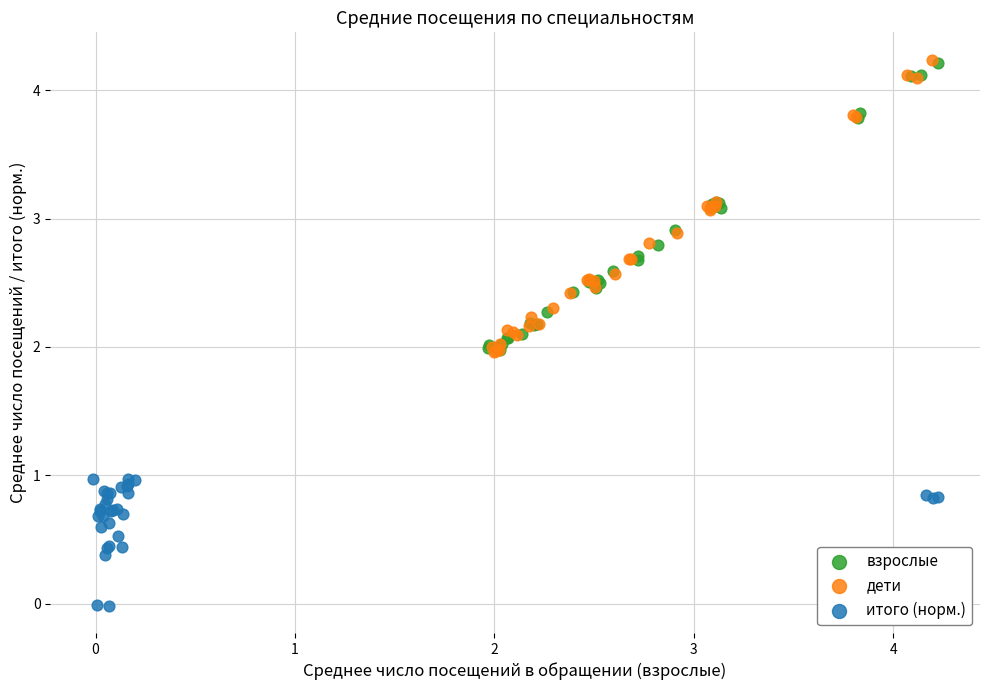

Which series has the largest Y range (max minus min)?

дети